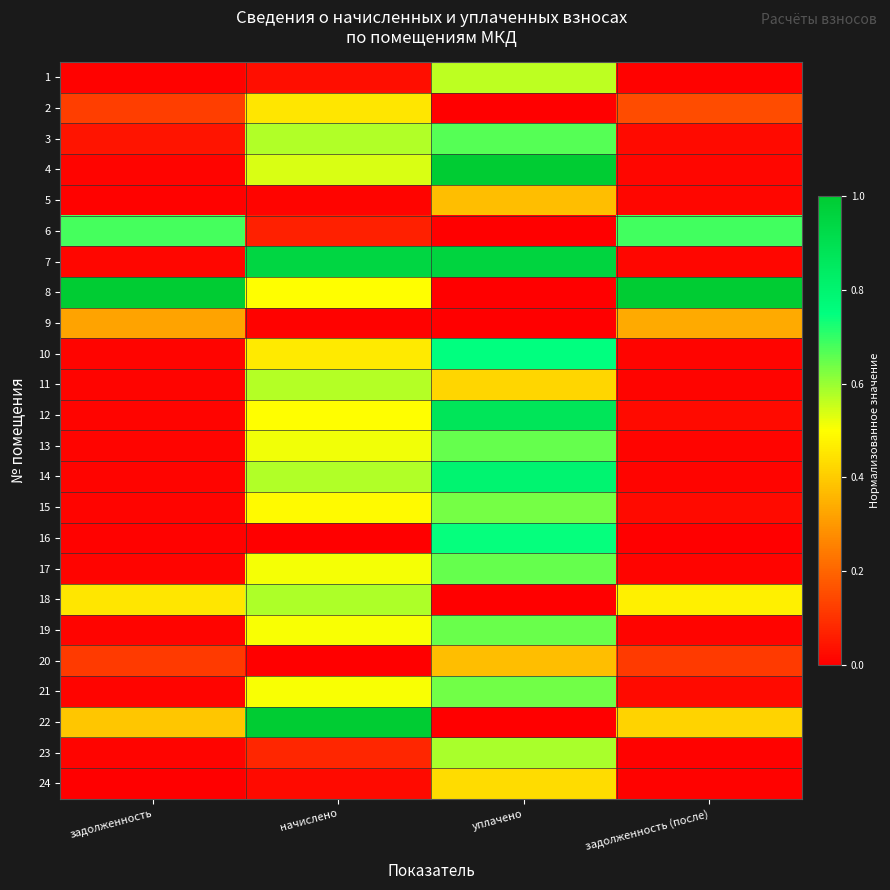

How many data points does each series have?

4